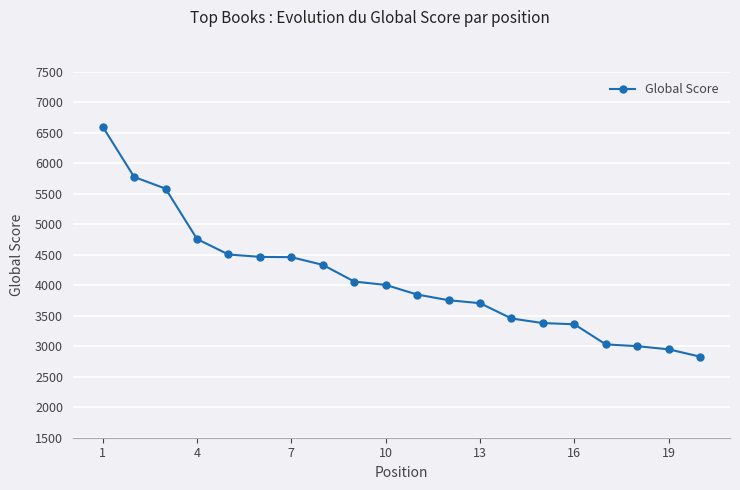

What is the value of the 11th point from the left?

3849